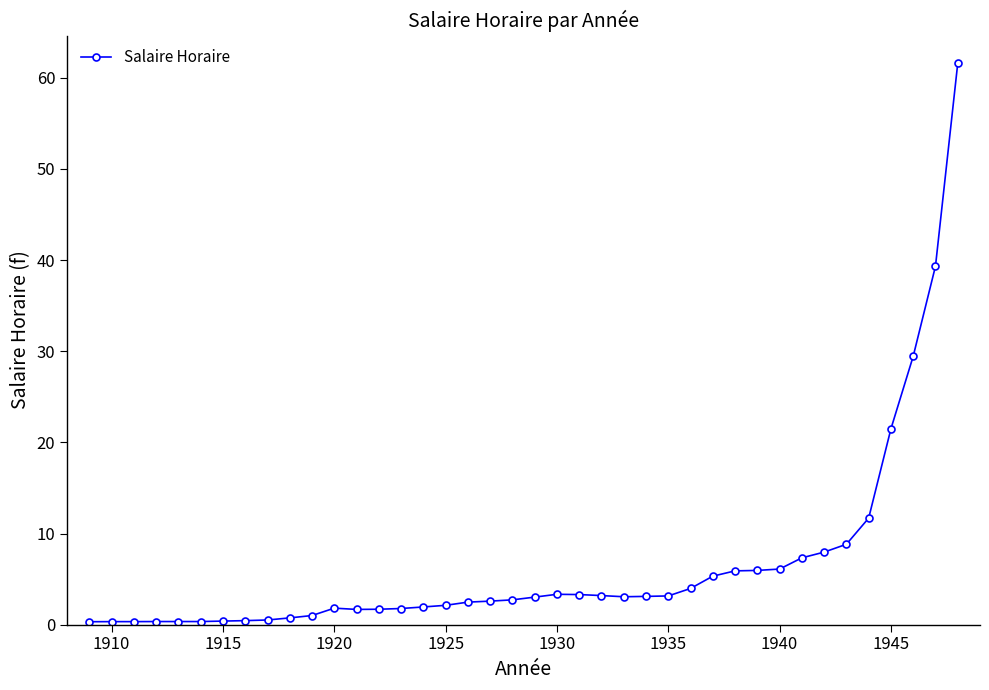

What is the greatest value displayed?

61.6